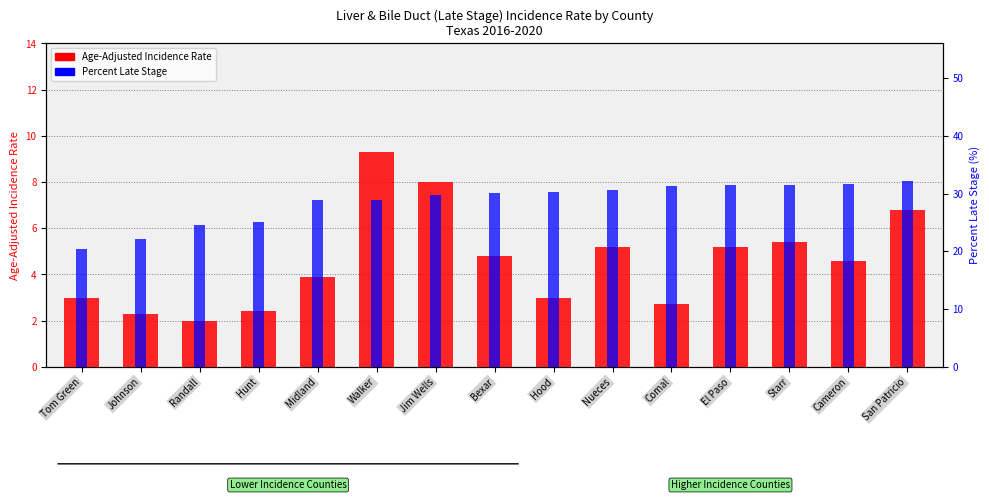

Rank the series by their maximum value, from highest to lowest.

Percent Late Stage, Age-Adjusted Incidence Rate